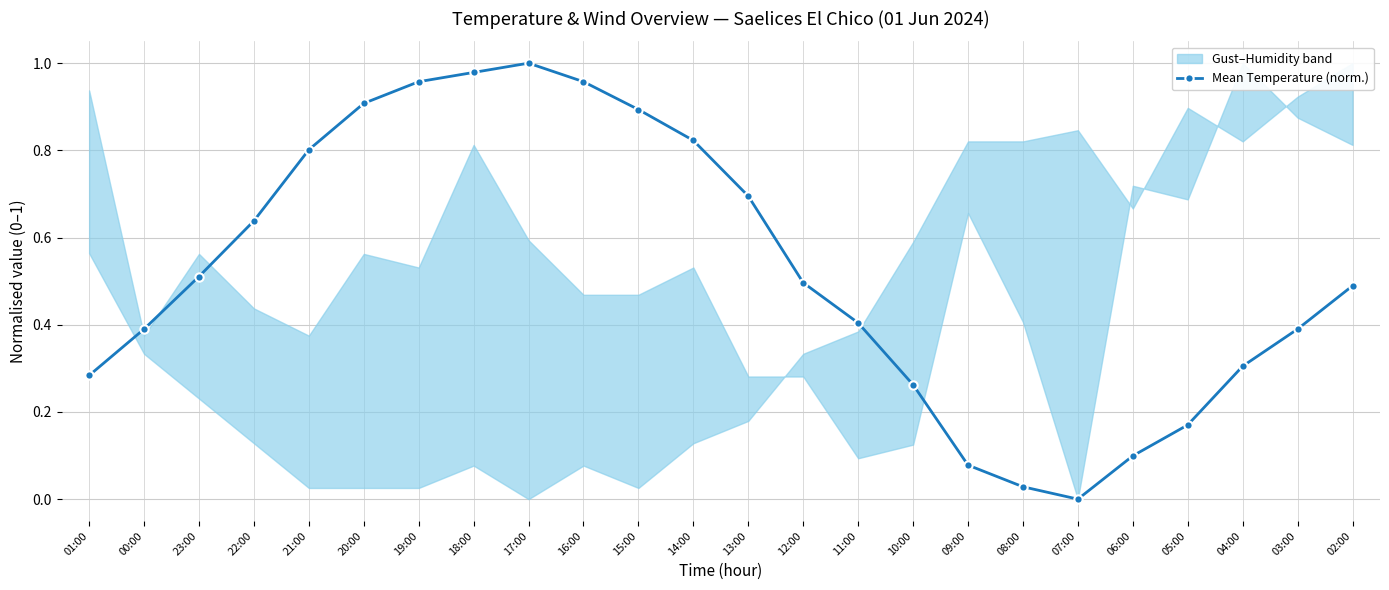

True or false: the data has more than 1 interior local peaks.

False